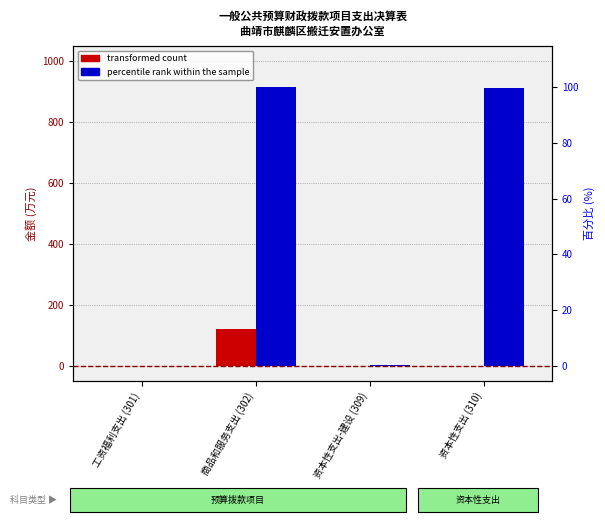

At 商品和服务支出 (302), list the series in order from largest to smallest.

percentile rank within the sample, transformed count